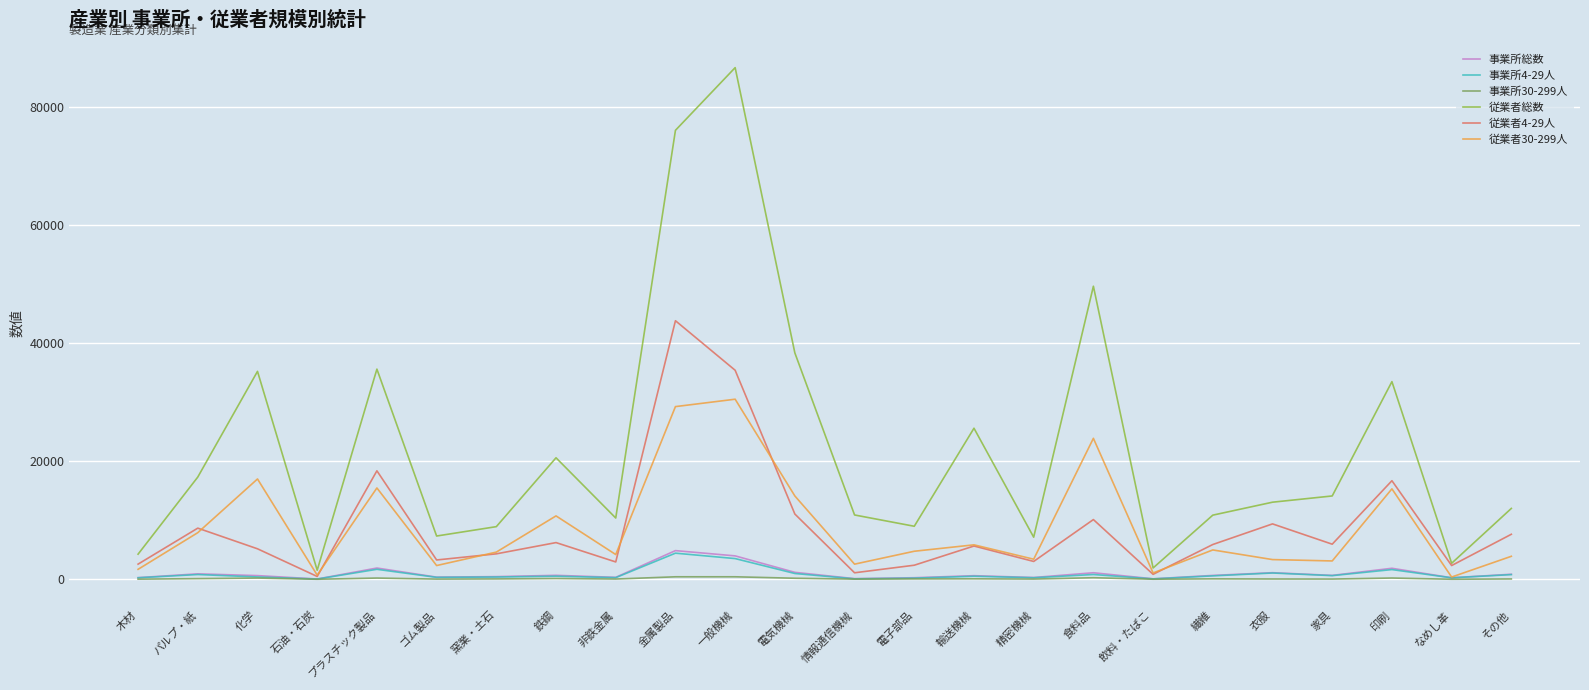

True or false: 従業者総数 has a value of 14113 at 家具.

True